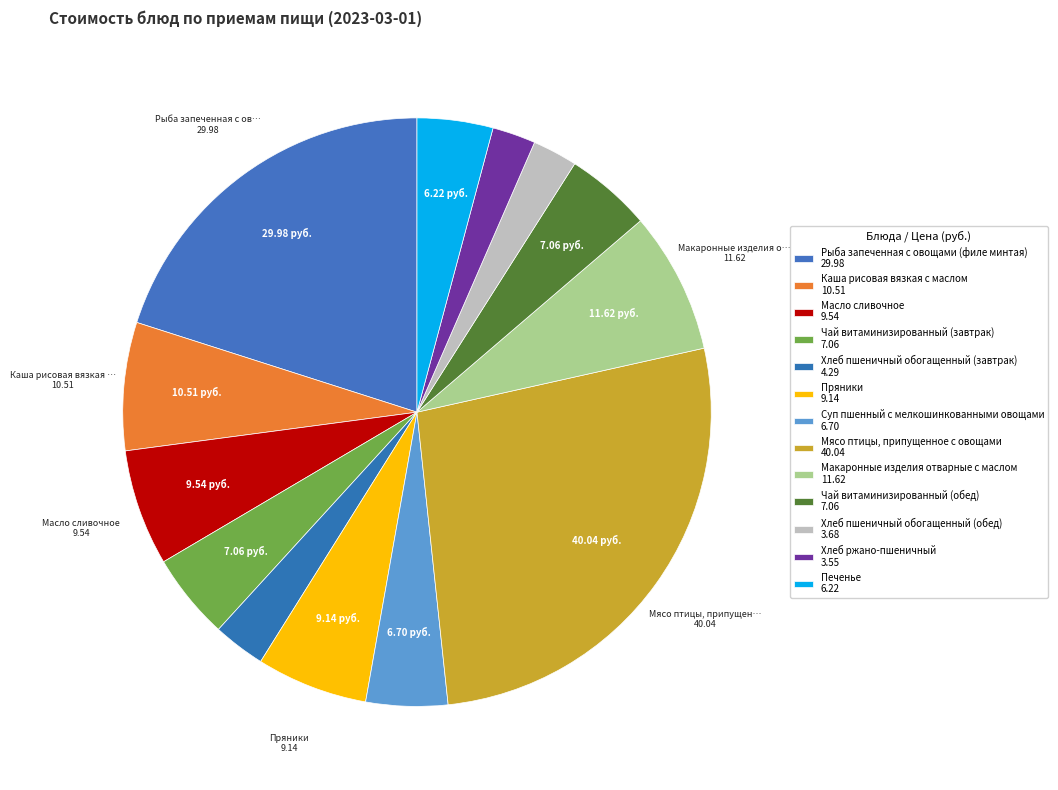

Is it true that Хлеб ржано-пшеничный is 2% of the pie?

True